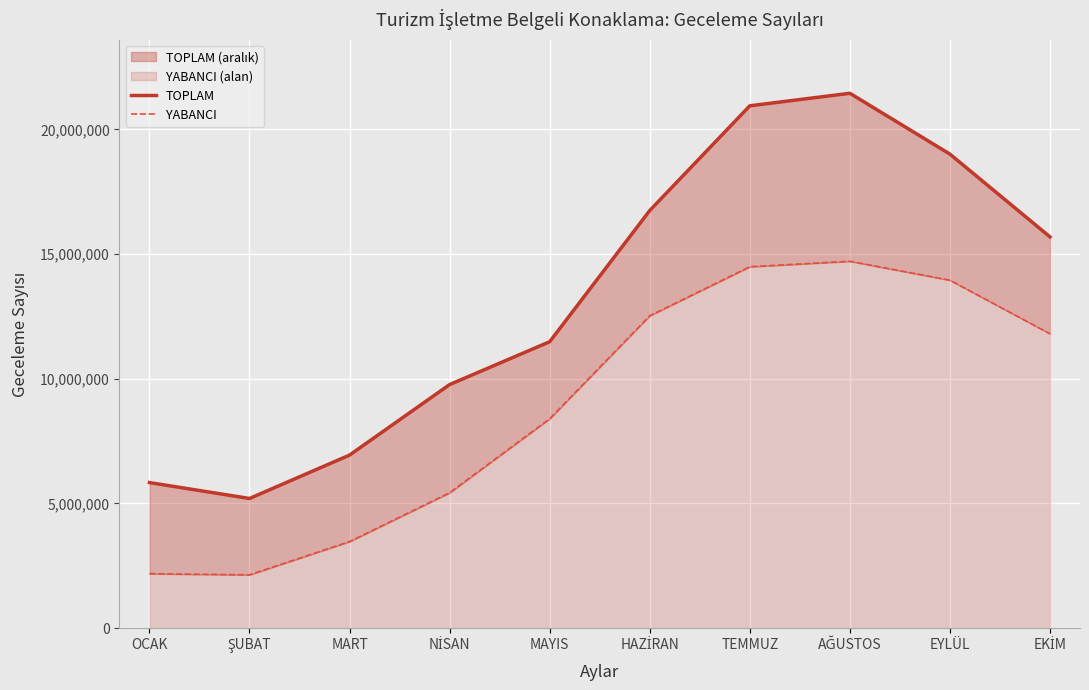

How many interior local peaks does the TOPLAM series have?

1